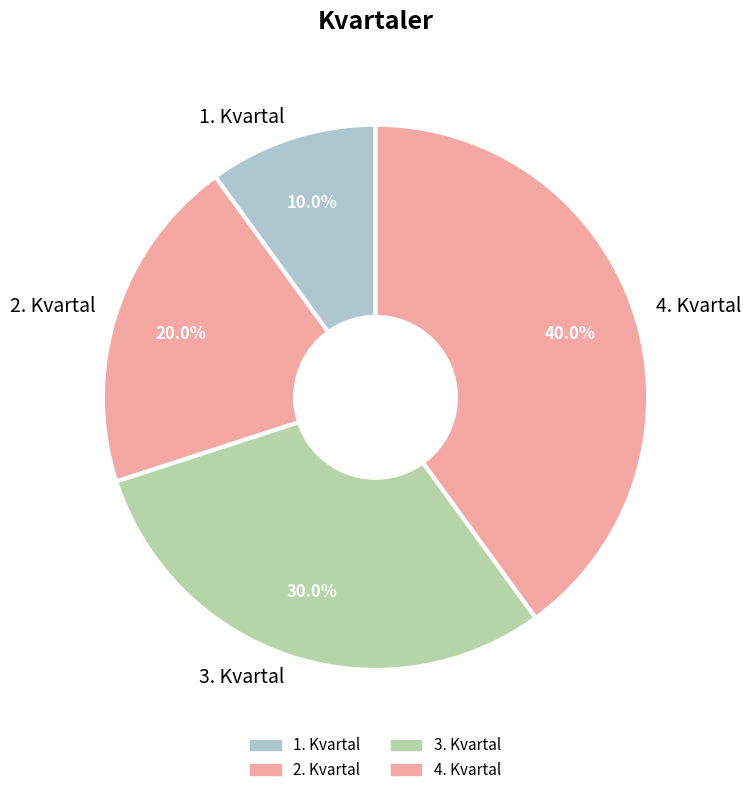

Which has a higher value, 2. Kvartal or 4. Kvartal?

4. Kvartal